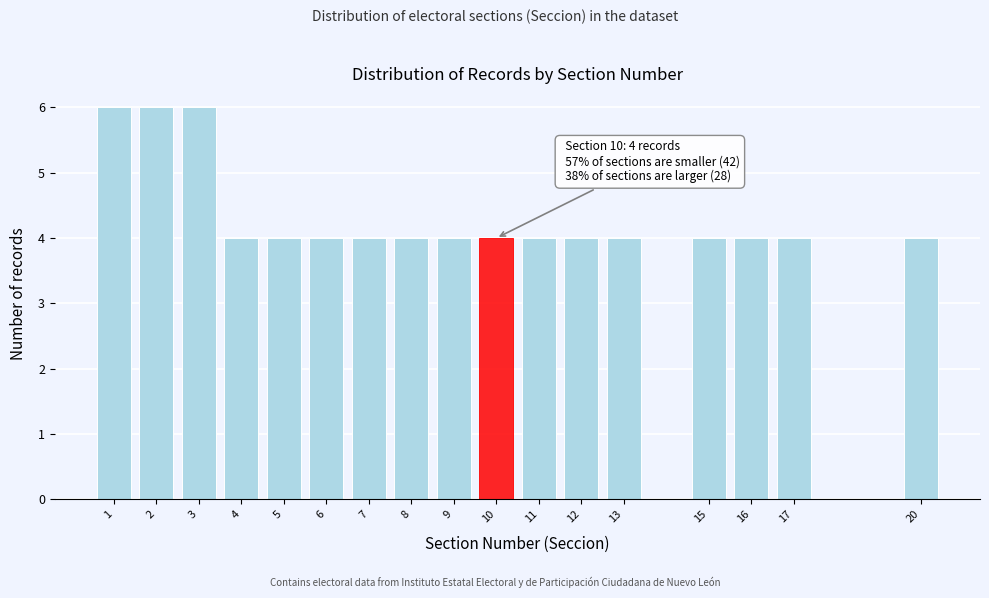

Reading left to right, list all the values displayed in this chart.

1=6	2=6	3=6	4=4	5=4	6=4	7=4	8=4	9=4	10=4	11=4	12=4	13=4	15=4	16=4	17=4	20=4